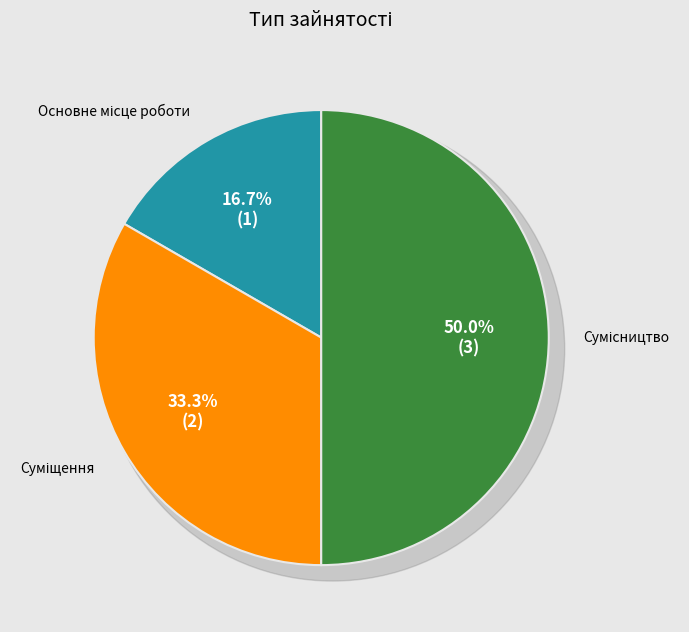

True or false: Основне місце роботи accounts for 17% of the total.

True